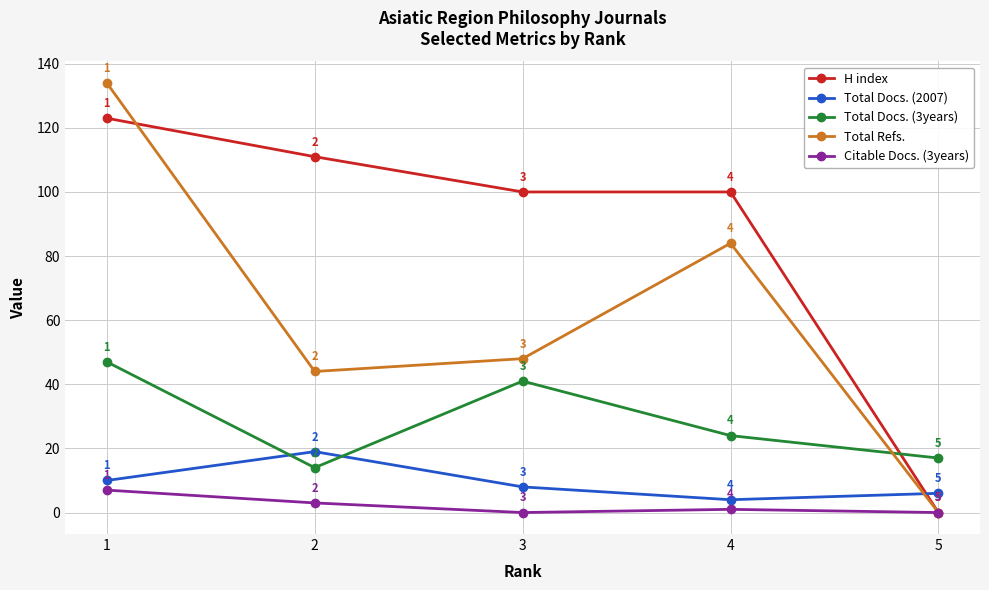

What are all the series names shown in the legend?

H index, Total Docs. (2007), Total Docs. (3years), Total Refs., Citable Docs. (3years)